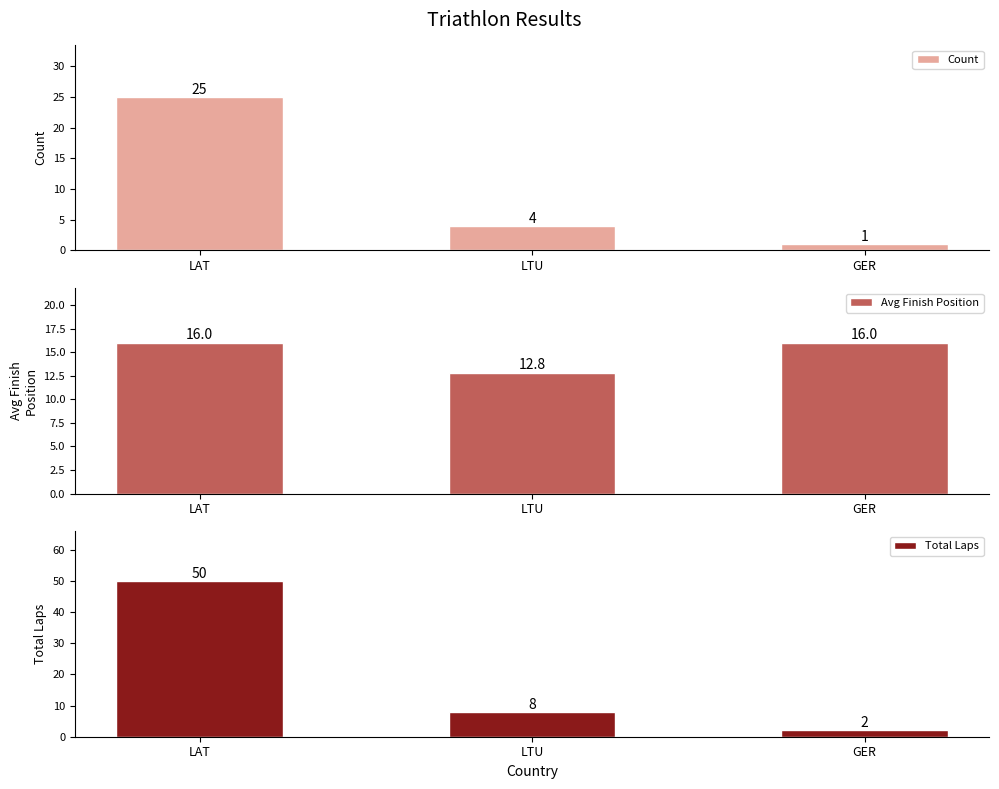

What is the value of the Total Laps bar at the 3rd from the left?

2